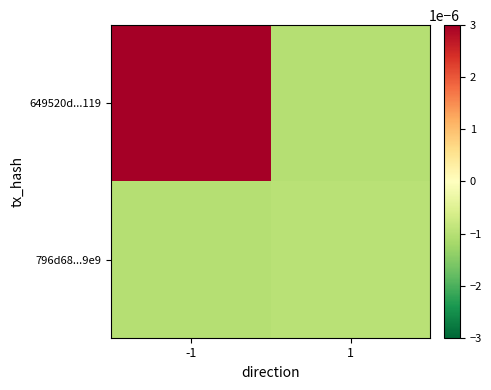

Rank the series at -1 from lowest to highest value.

796d68...9e9, 649520d...119